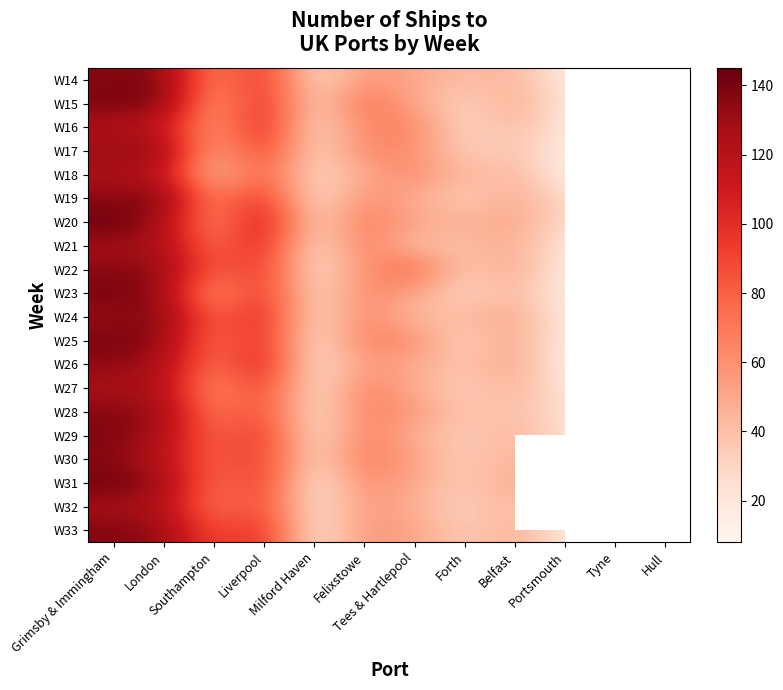

Rank the series by their maximum value, from lowest to highest.

W16, W18, W27, W32, W21, W17, W26, W22, W28, W30, W33, W14, W19, W24, W29, W15, W23, W25, W31, W20